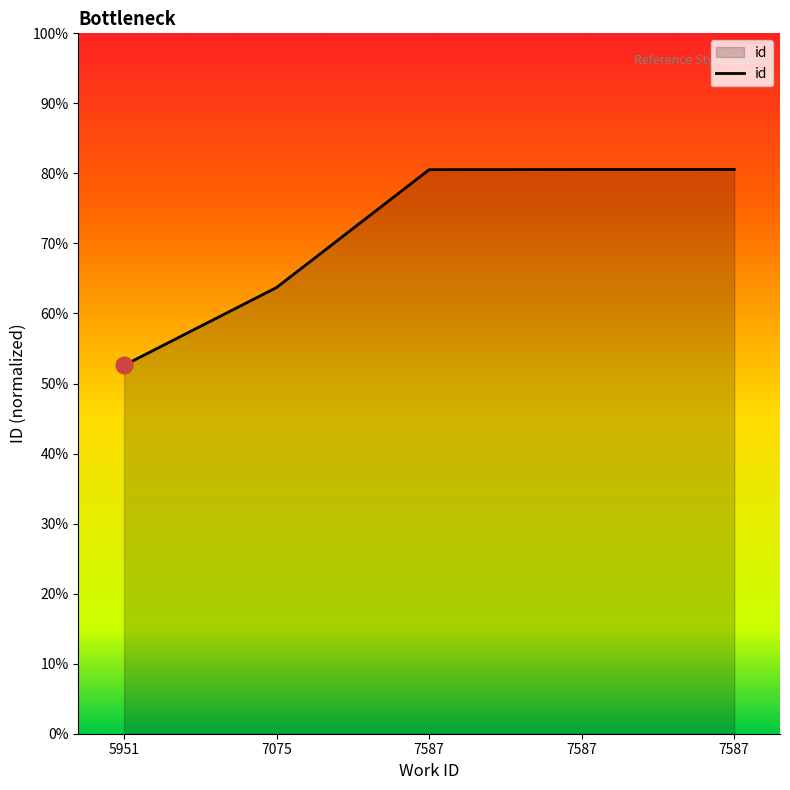

Does the chart have visible grid lines?

No